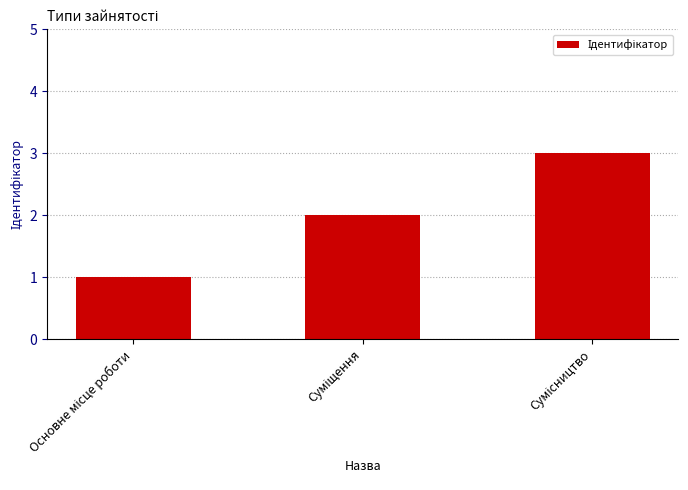

What is the sum of all values?

6